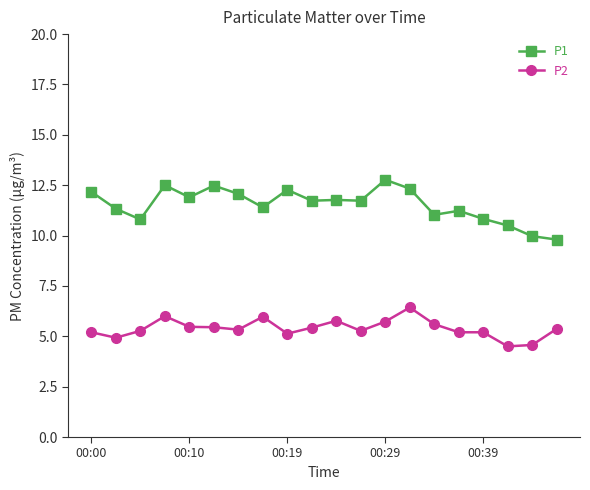

What is the smallest value displayed?

4.5